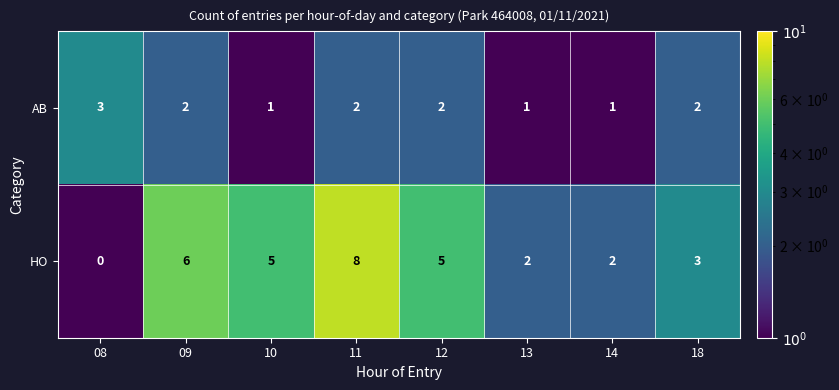

Reading left to right, extract all data points from this chart.

AB: 08=3	09=2	10=1	11=2	12=2	13=1	14=1	18=2
HO: 08=0	09=6	10=5	11=8	12=5	13=2	14=2	18=3